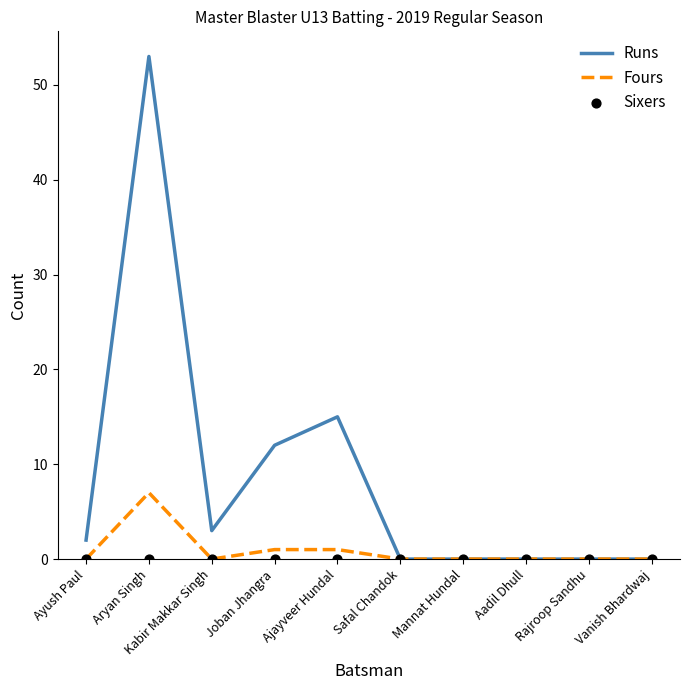

At which category is the sum across all series the highest?

Aryan Singh